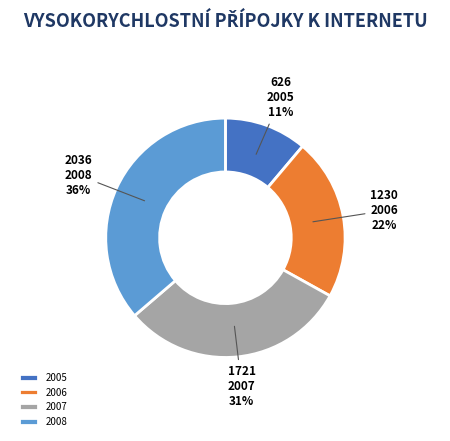

Is the sum of 2006 and 2007 greater than half?

Yes